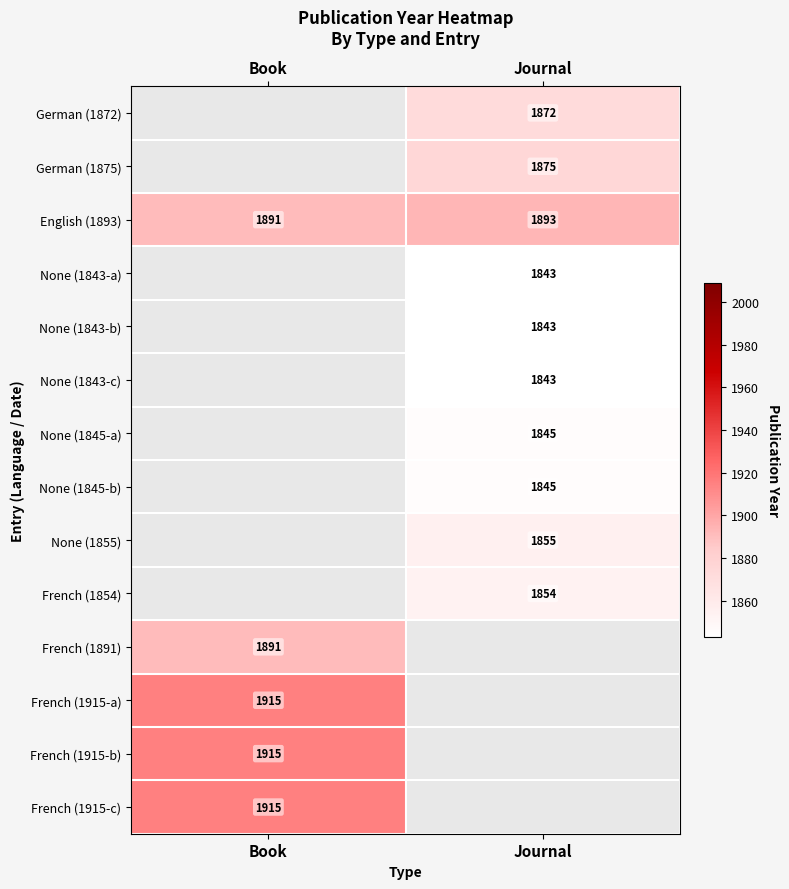

The French (1854) series shows 1854 at Journal. True or false?

True